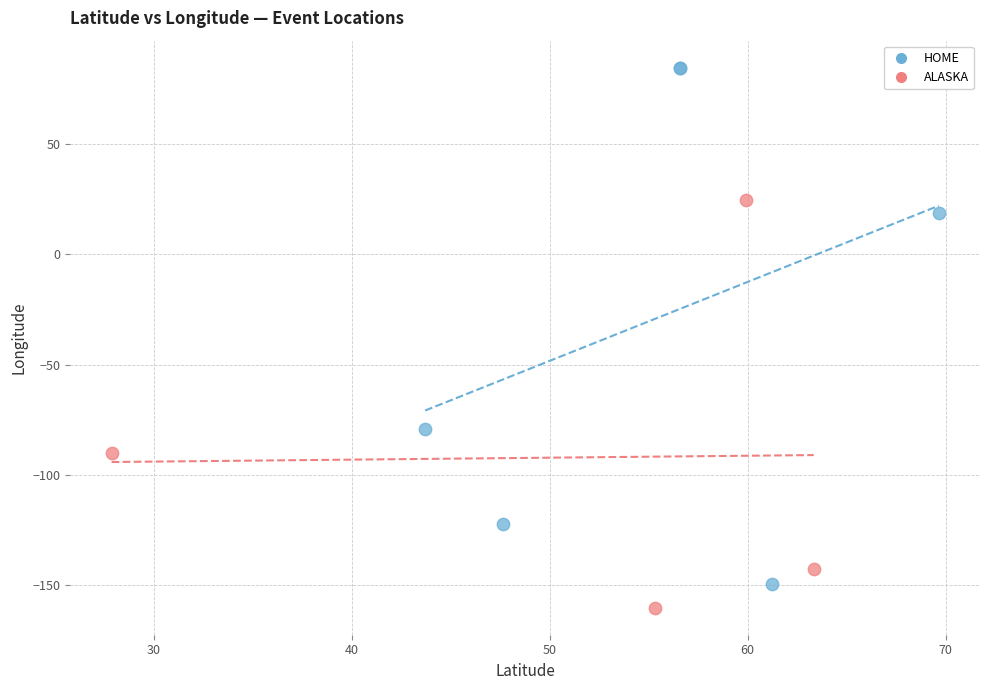

Which series has the largest Y range (max minus min)?

HOME